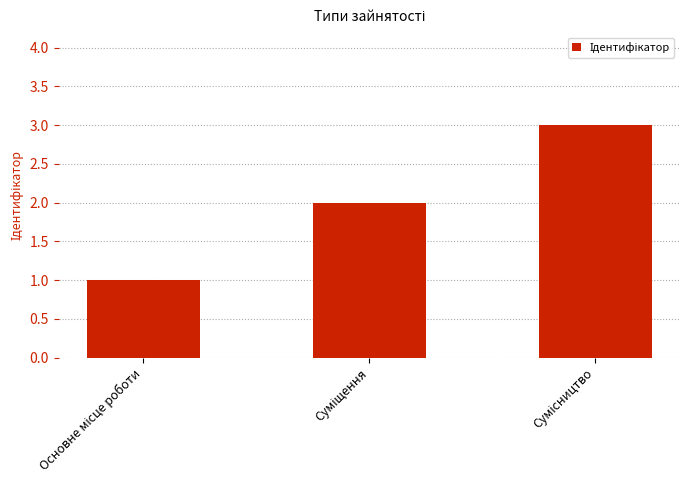

What is the sum of all values?

6